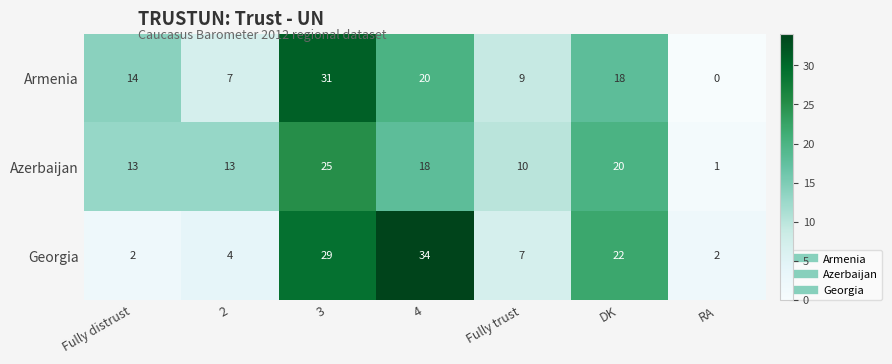

Reading right to left, list all the values displayed in this chart.

Armenia: RA=0	DK=18	Fully trust=9	4=20	3=31	2=7	Fully distrust=14
Azerbaijan: RA=1	DK=20	Fully trust=10	4=18	3=25	2=13	Fully distrust=13
Georgia: RA=2	DK=22	Fully trust=7	4=34	3=29	2=4	Fully distrust=2